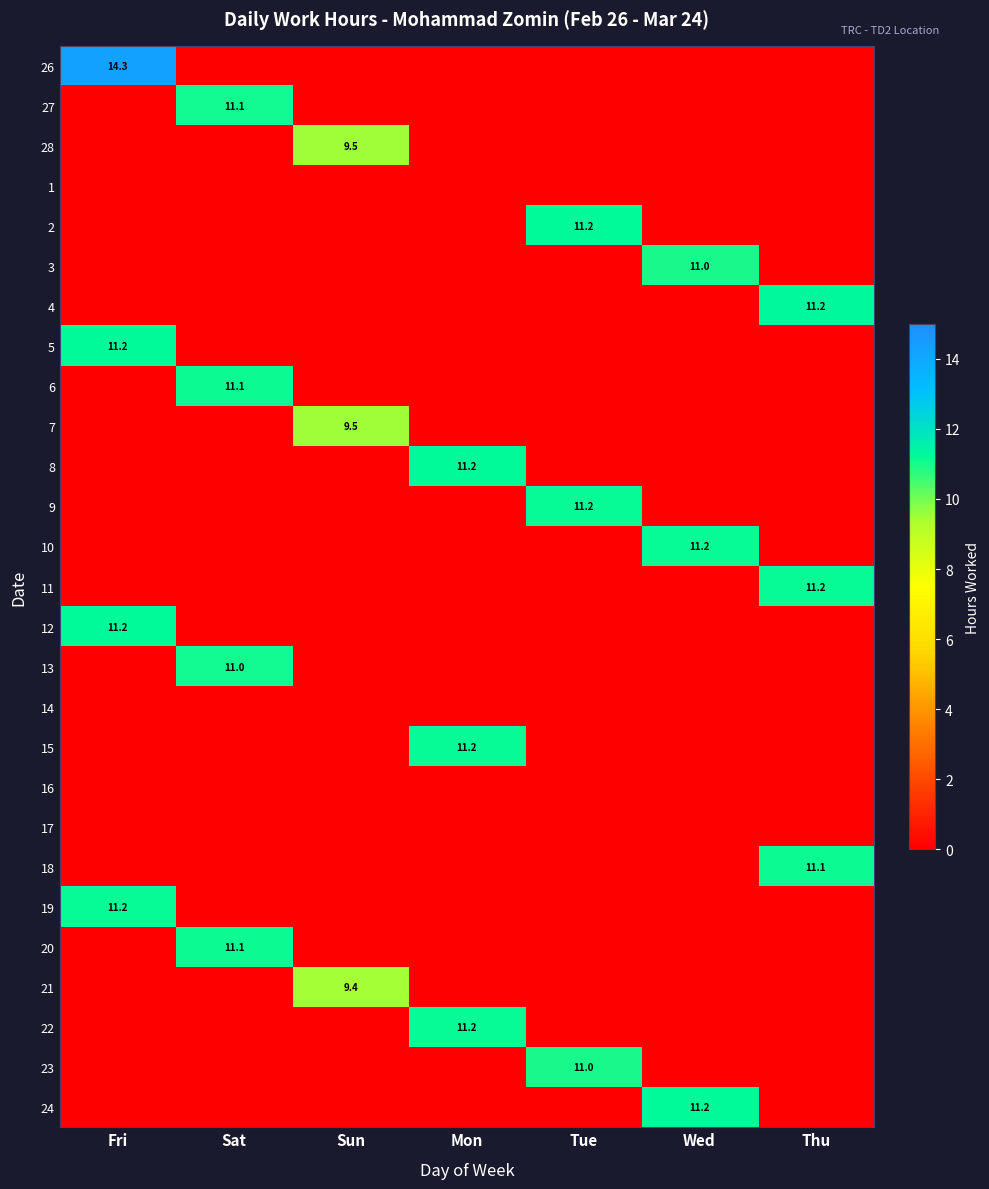

What is the difference between the highest and lowest values at Mon?

11.2